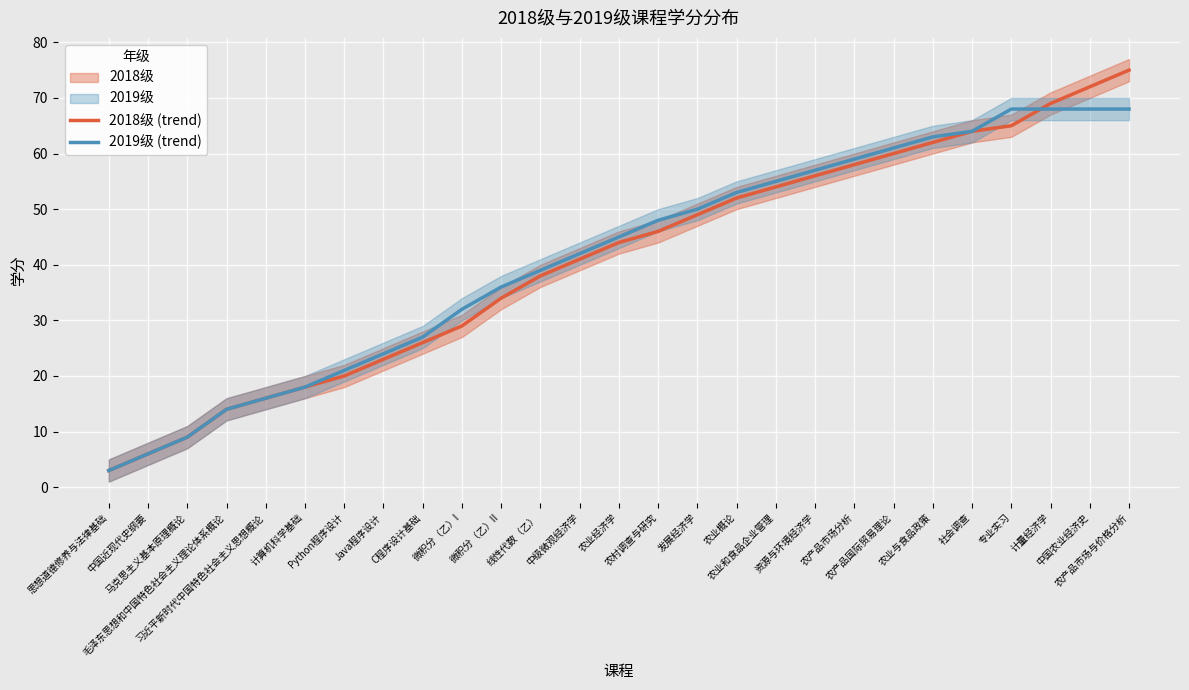

Where does the 2018级 (trend) series first go above 44?

农村调查与研究